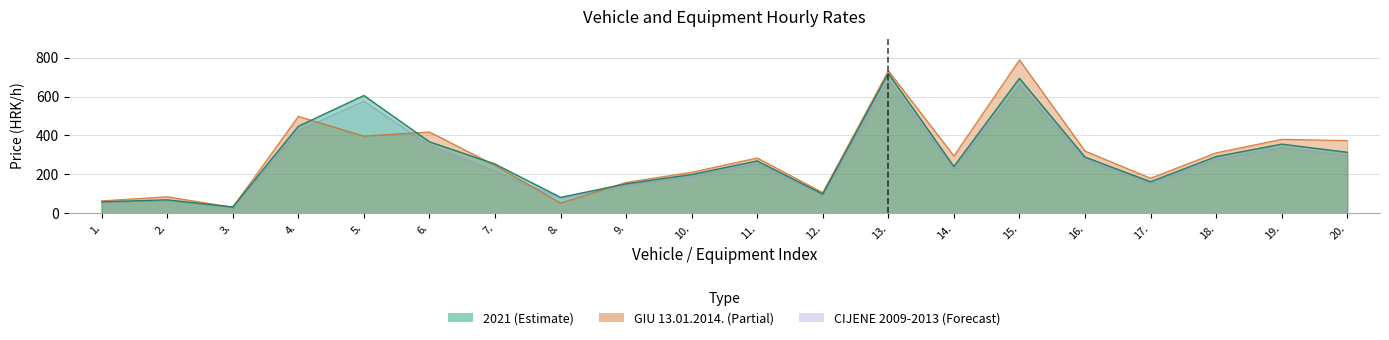

What is the value of the GIU 13.01.2014. point at the 8th from the left?

53.9